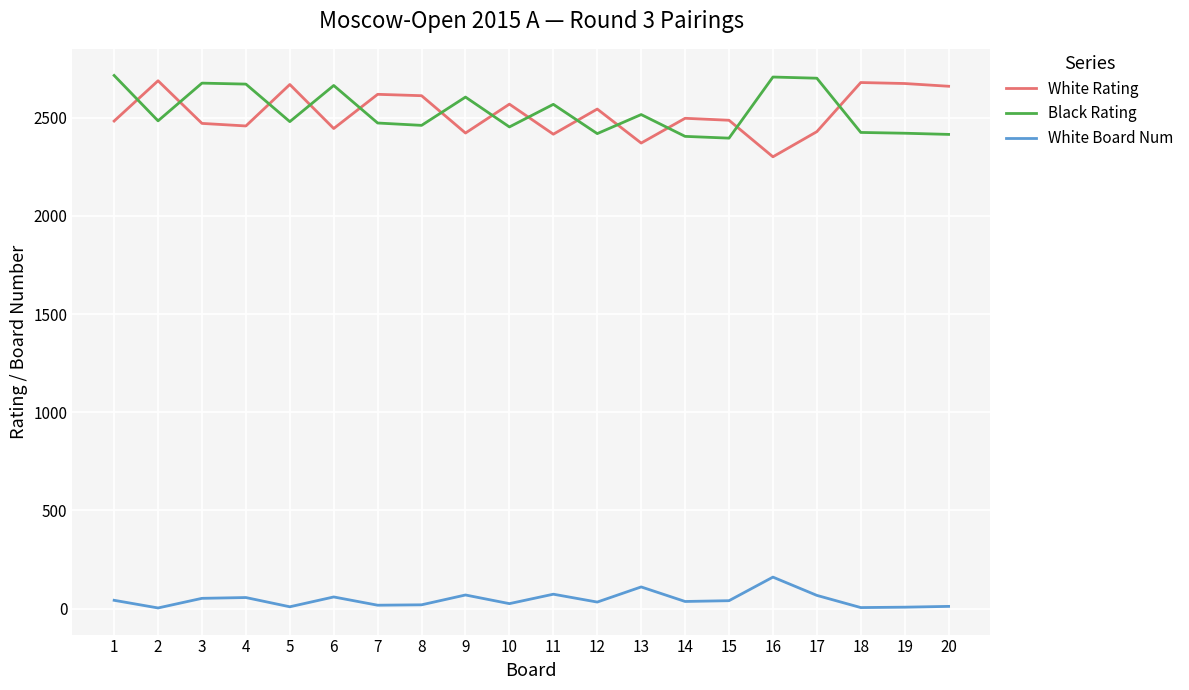

True or false: White Rating and White Board Num intersect in this chart.

False